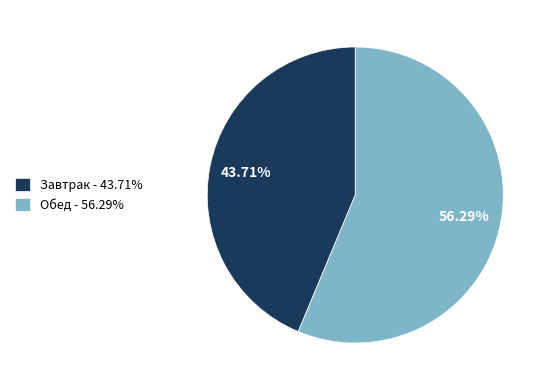

Which slice is the smallest?

Завтрак